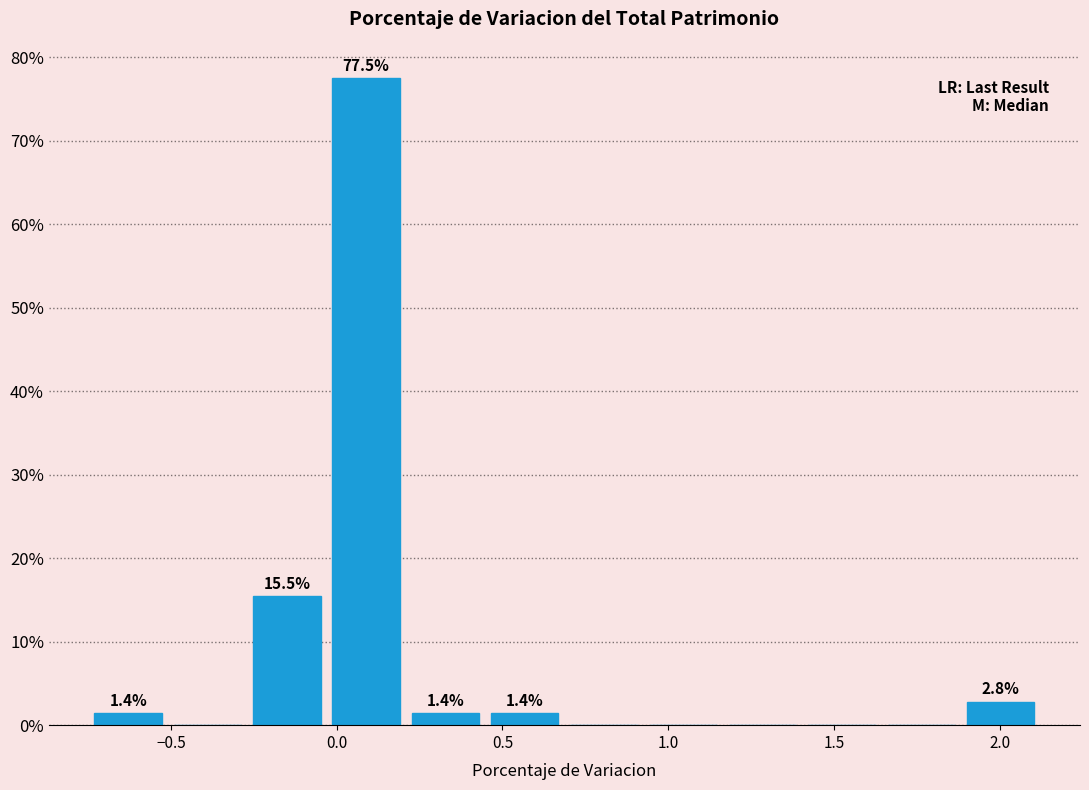

Which range on the x-axis has the tallest bar?

-0.05 to 0.20